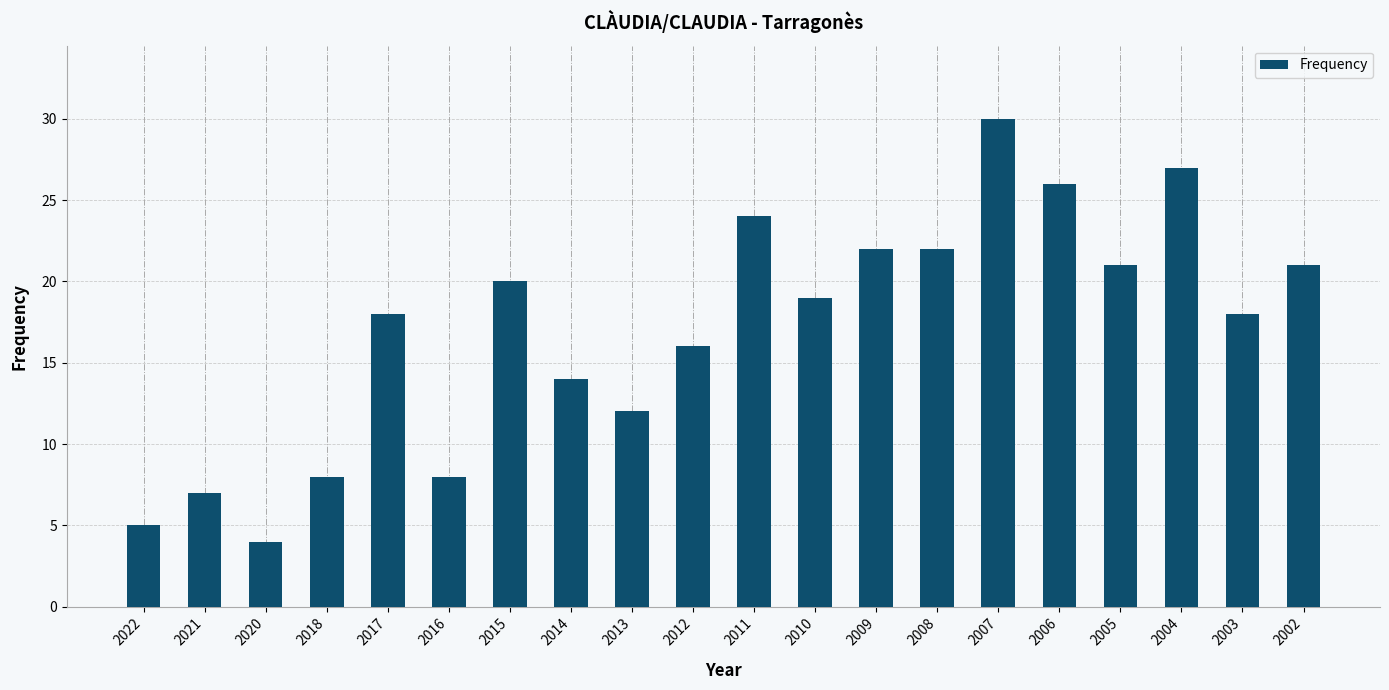

True or false: the data shows 8 at 2016.

True